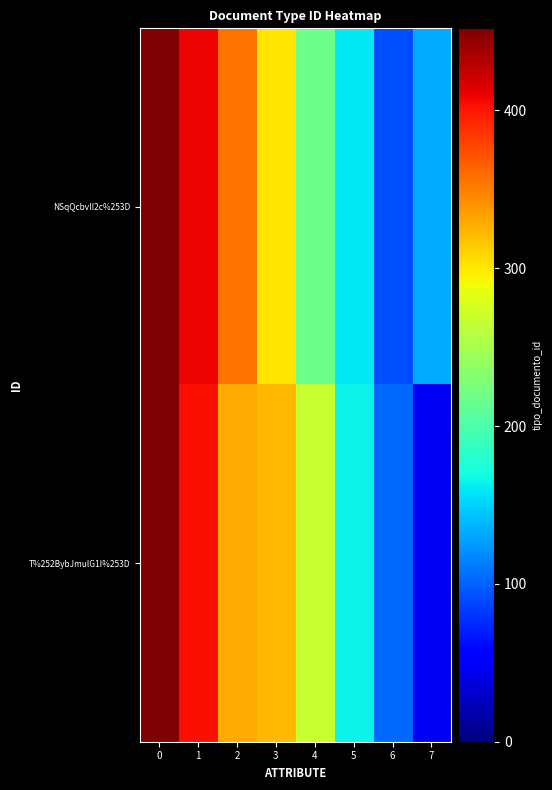

Reading left to right, list all the values displayed in this chart.

NSqQcbvII2c%253D: 0=452.0	1=408.2	2=356.3	3=301.0	4=218.1	5=159.6	6=90.4	7=134.2
T%252BybJmulG1I%253D: 0=452.0	1=403.7	2=330.1	3=321.5	4=267.9	5=164.8	6=104.0	7=46.2